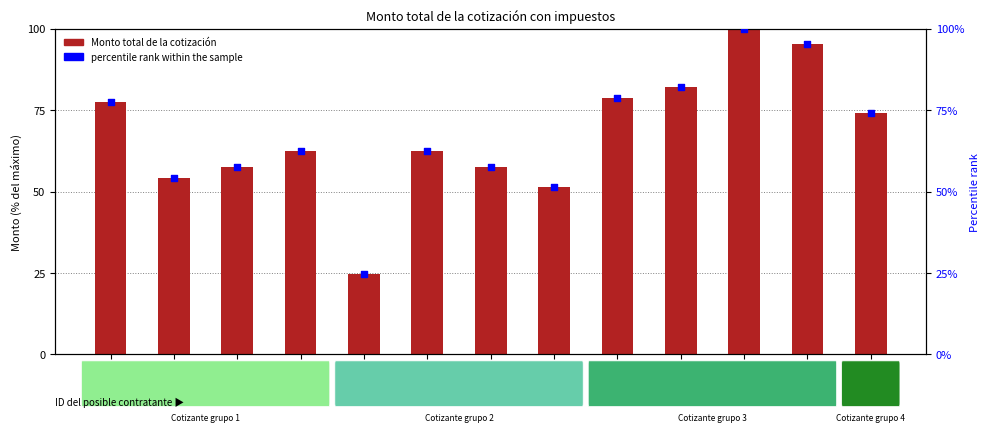

Which series contains the highest Y value?

Monto total de la cotización